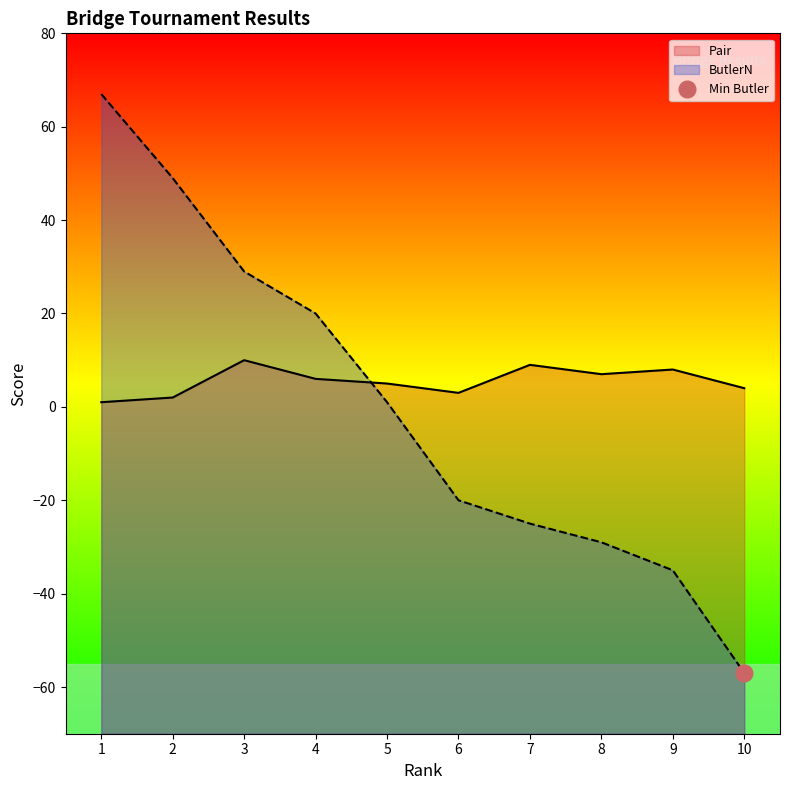

Which series has the widest spread of values?

ButlerN